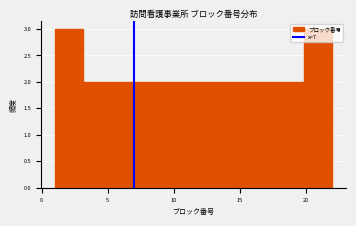

Reading left to right, list every bar in this chart as the range it spans on the x-axis followed by its height. Neither the bar edges nor the heights are printed on the chart, so give them approximately, as read against the axes.

1.0 to 3.1: 3
3.1 to 5.2: 2
5.2 to 7.3: 2
7.3 to 9.4: 2
9.4 to 11.5: 2
11.5 to 13.6: 2
13.6 to 15.7: 2
15.7 to 17.8: 2
17.8 to 19.9: 2
19.9 to 22.0: 3